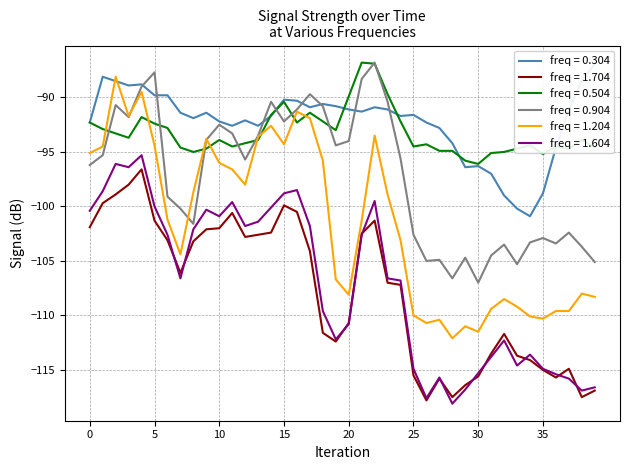

How many data points in 1.204 are above -101?

19